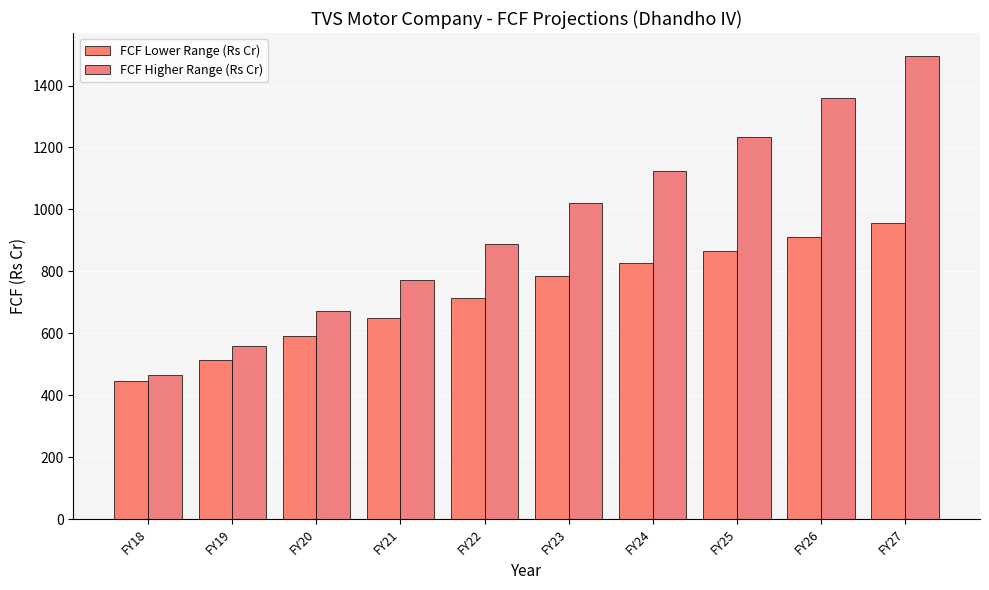

What value does the FCF Higher Range (Rs Cr) series have at FY26?

1358.8